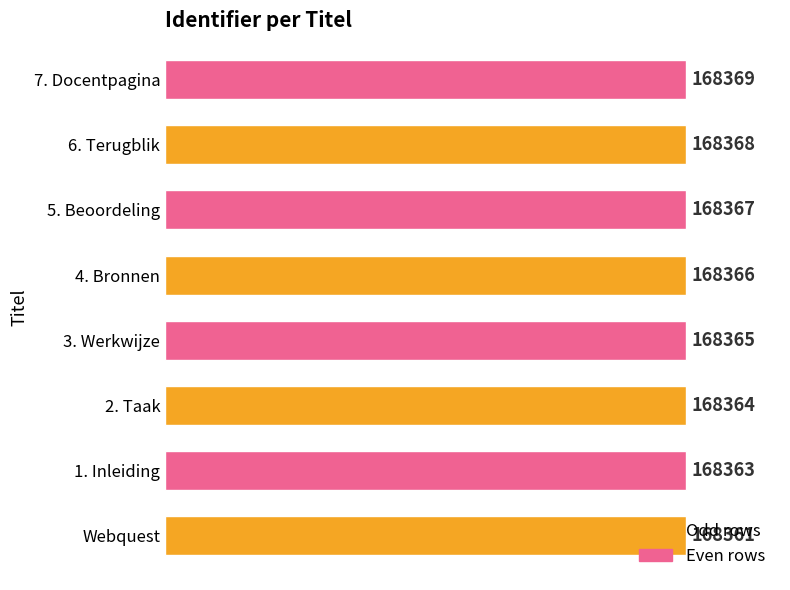

What is the greatest value displayed?

168369